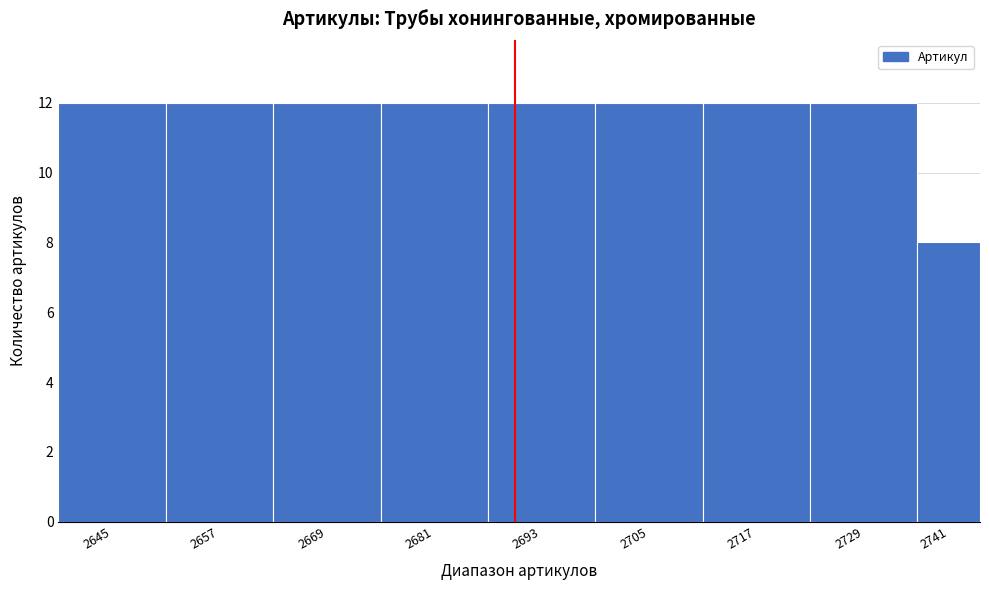

Reading left to right, extract all data points from this chart.

12	12	12	12	12	12	12	12	8